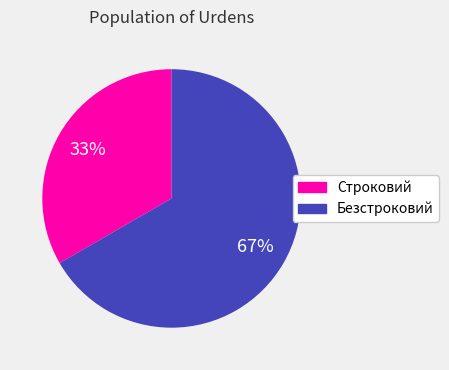

The Строковий slice represents 23% of the pie. True or false?

False